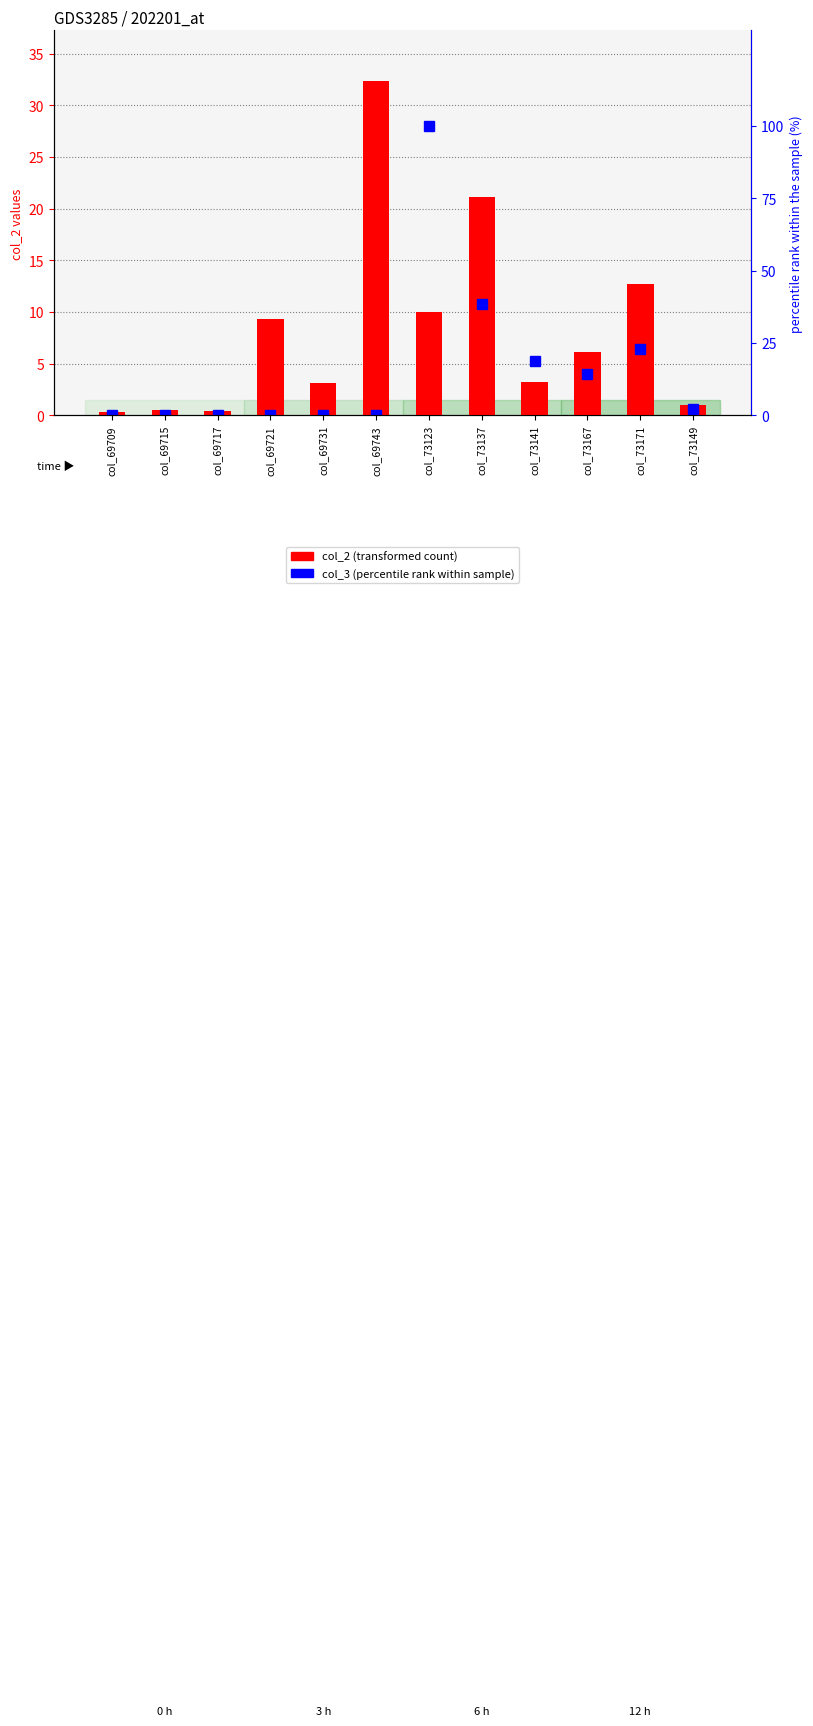

Reading right to left, extract all data points from this chart.

col_2 (transformed count): 1.0	12.7	6.2	3.3	21.2	10.0	32.4	3.1	9.3	0.4	0.6	0.3
col_3 (percentile rank within sample): 2.1	22.8	14.2	18.6	38.5	100.0	0.0	0.0	0.0	0.0	0.3	0.0